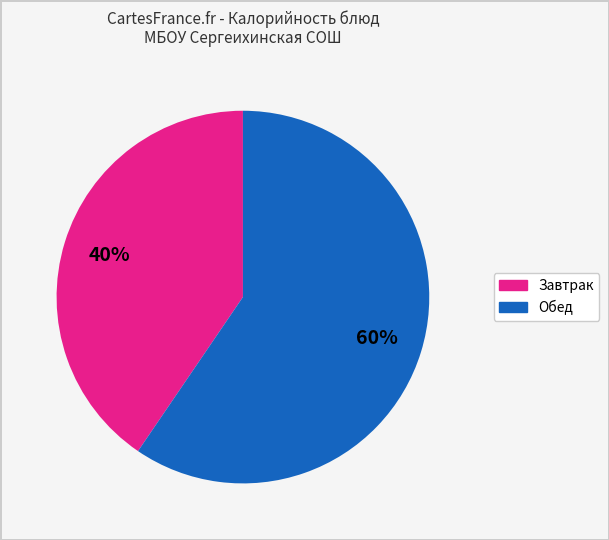

To the nearest percent, what is the average slice percentage?

50%